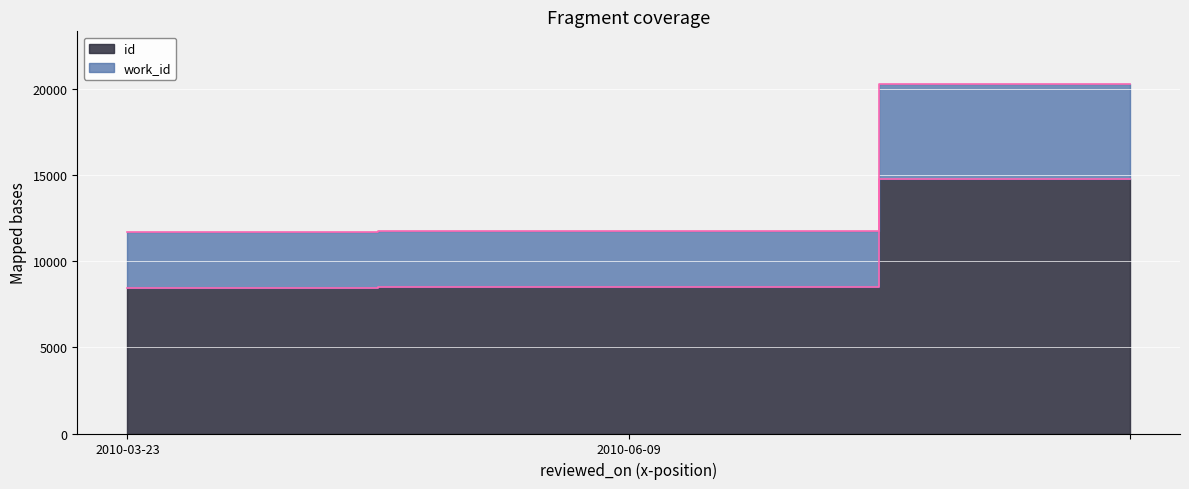

What are all the series names shown in the legend?

work_id, id